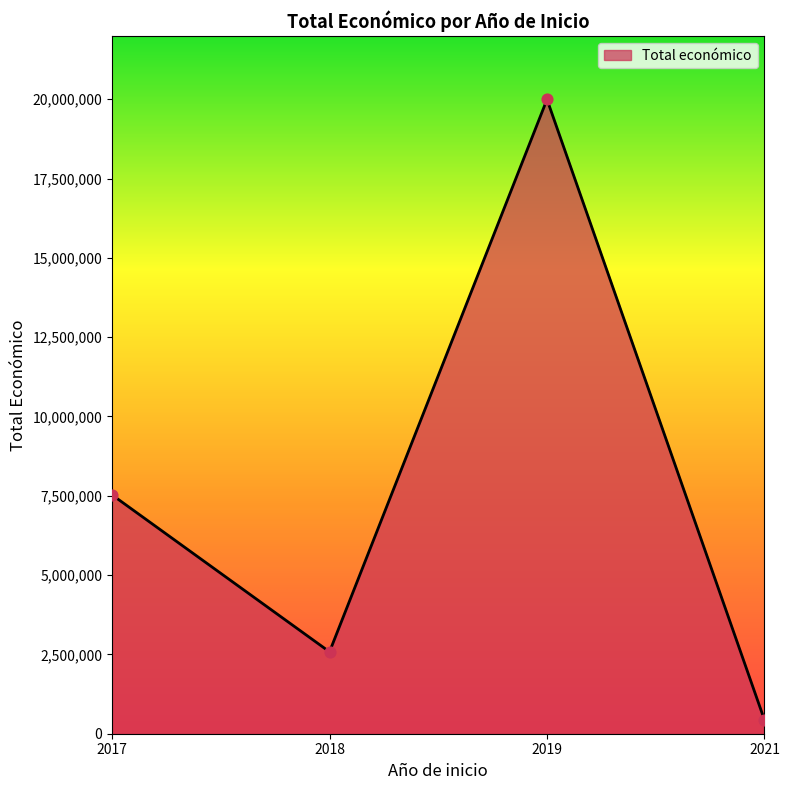

Approximately how many times larger is the value at 2019 compared to 2017?

2.7